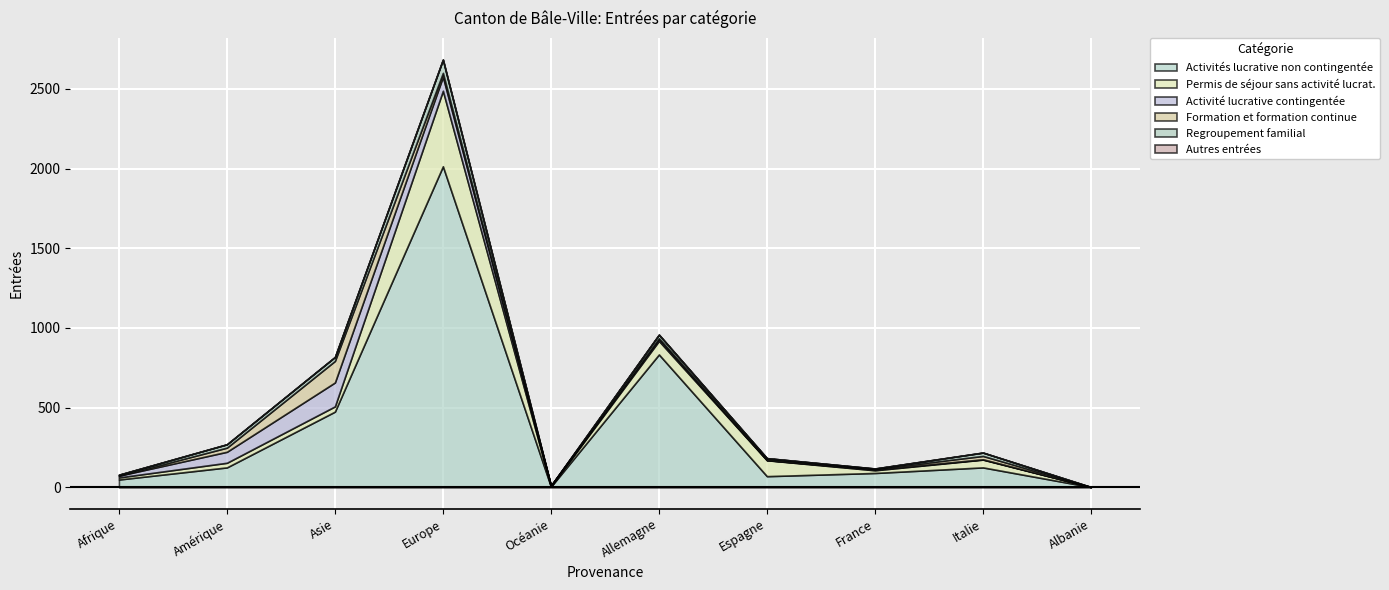

List the series in order of their peak value, highest first.

Activités lucrative non contingentée, Permis de séjour sans activité lucrat., Activité lucrative contingentée, Formation et formation continue, Regroupement familial, Autres entrées